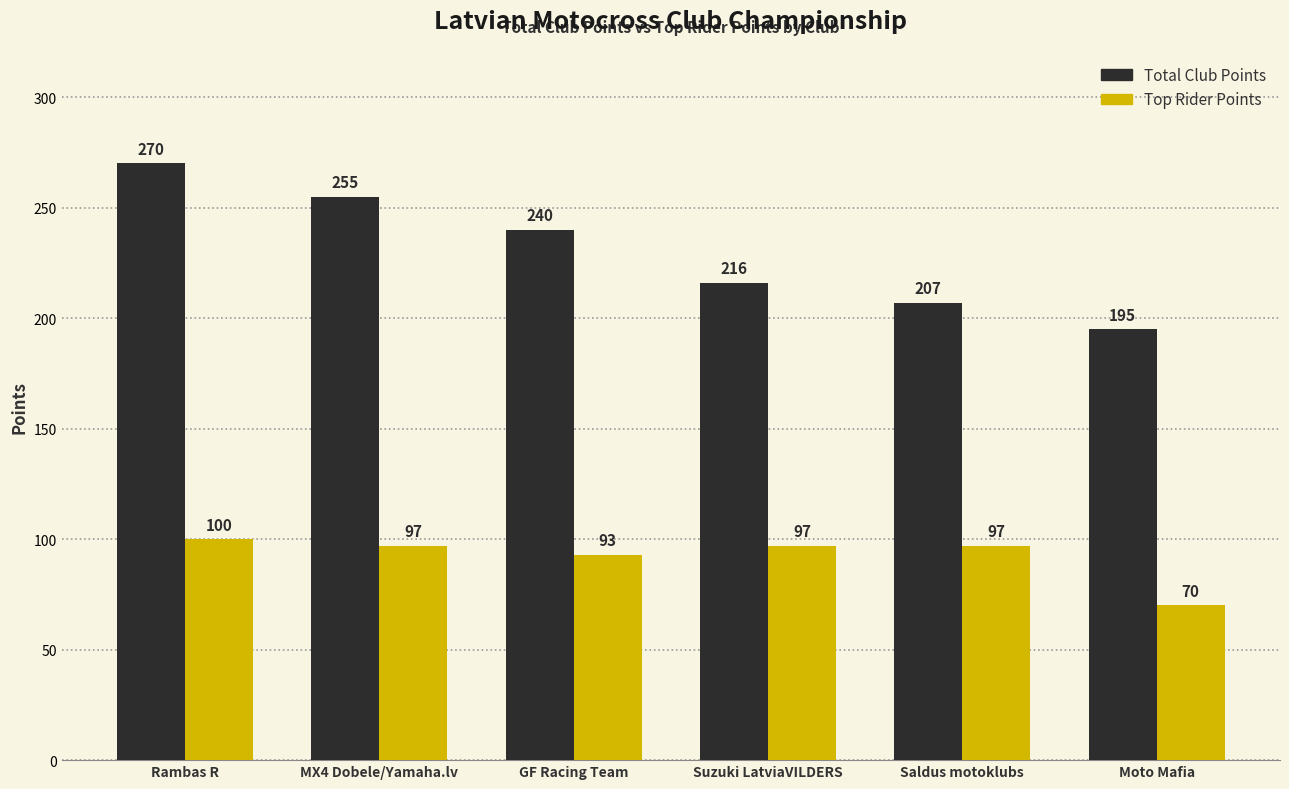

How many groups of bars are there?

6